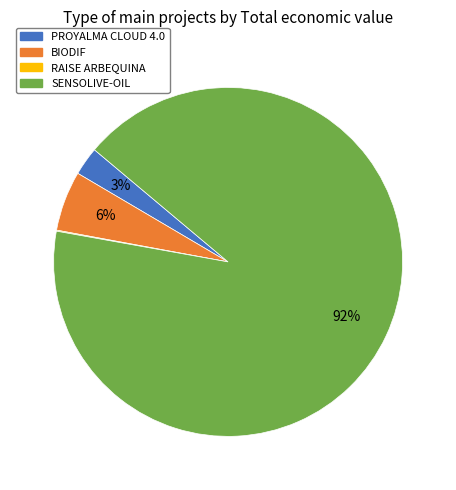

To the nearest percent, what is the average slice percentage?

25%